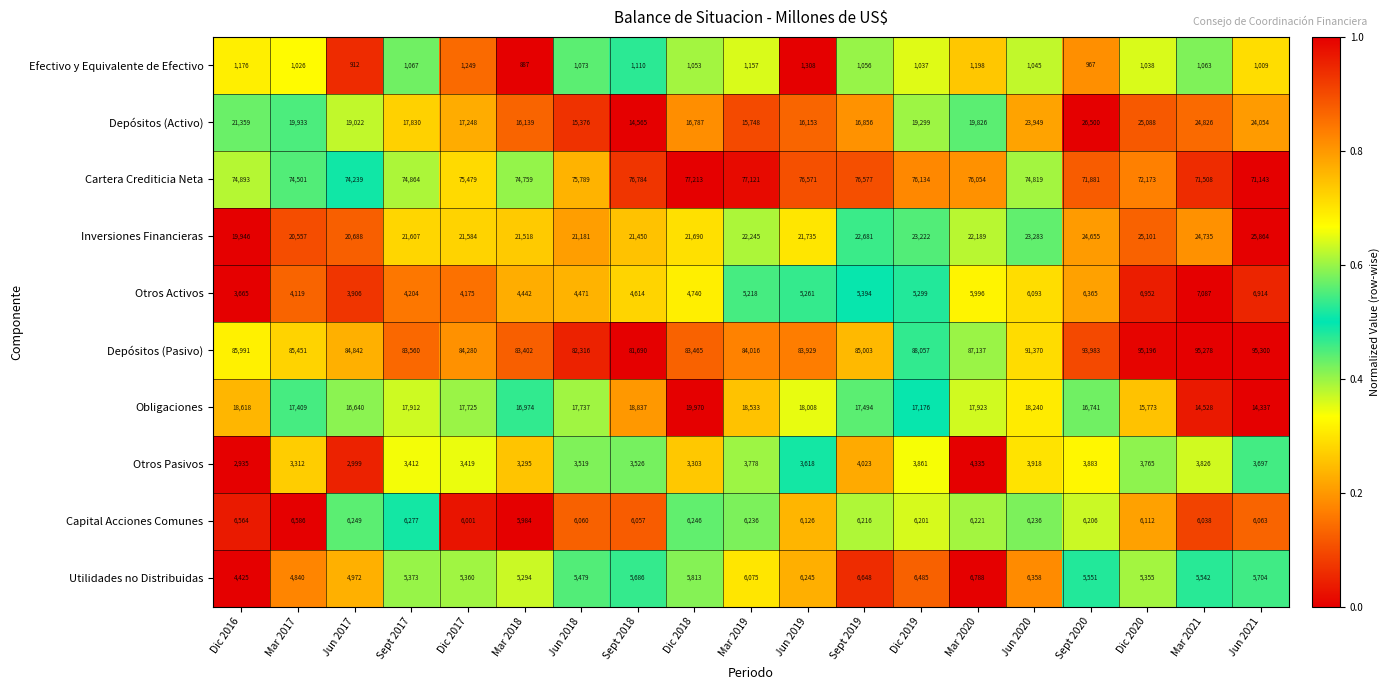

At which label is Efectivo y Equivalente de Efectivo closest to 1097?

Sept 2018